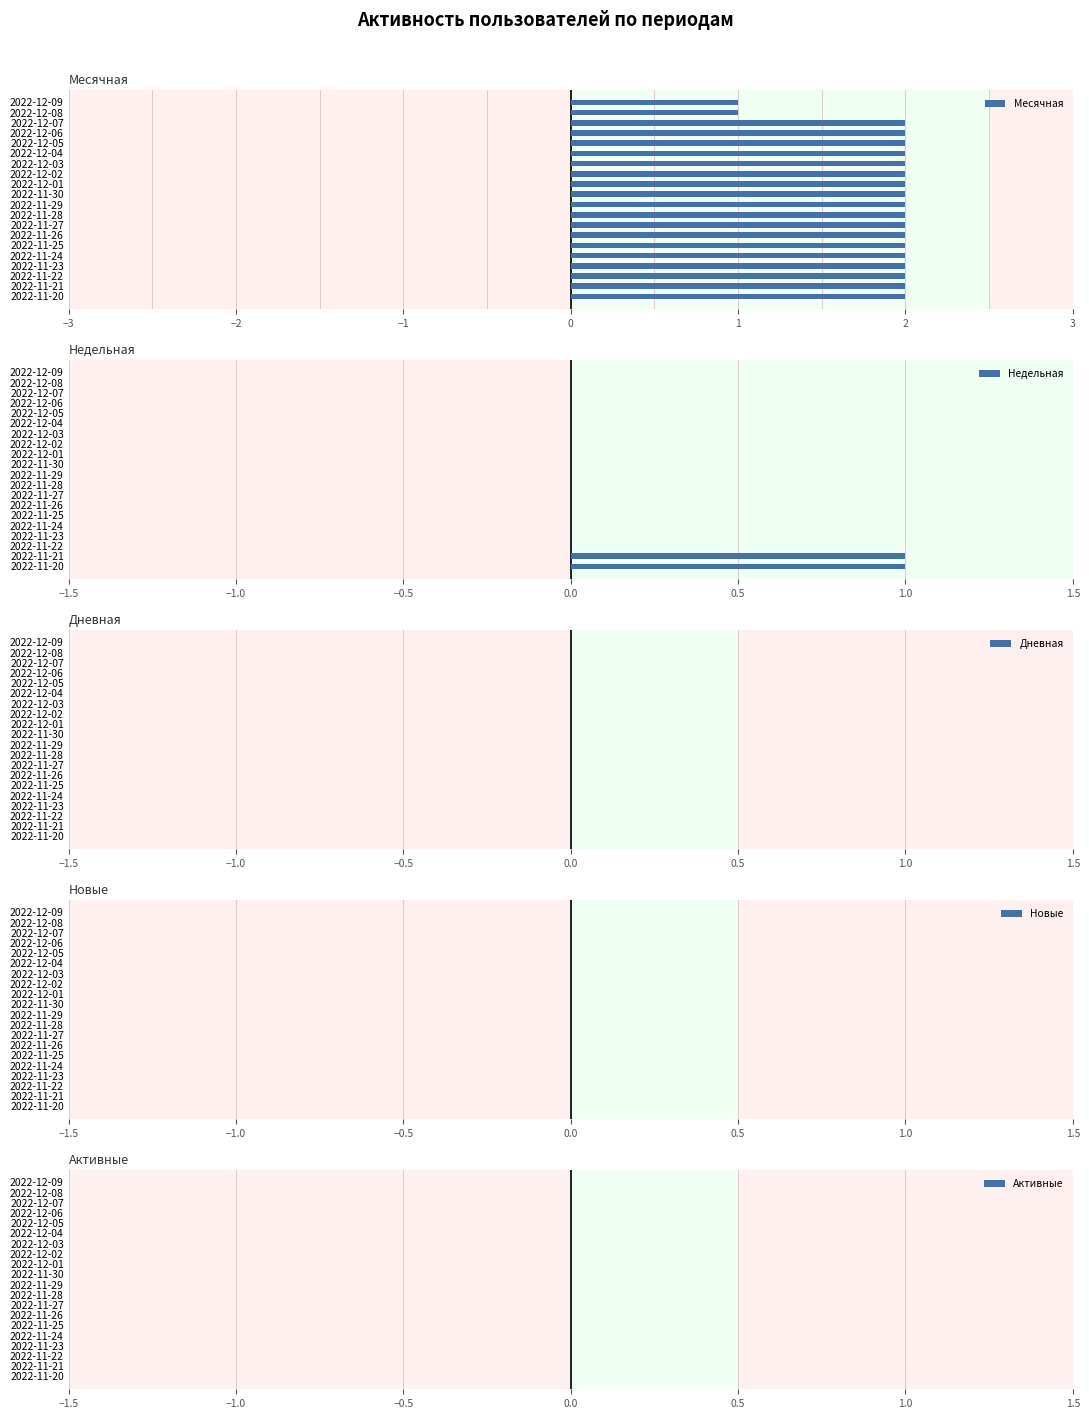

True or false: Недельная has a value of 0.6 at 2022-11-30.

False